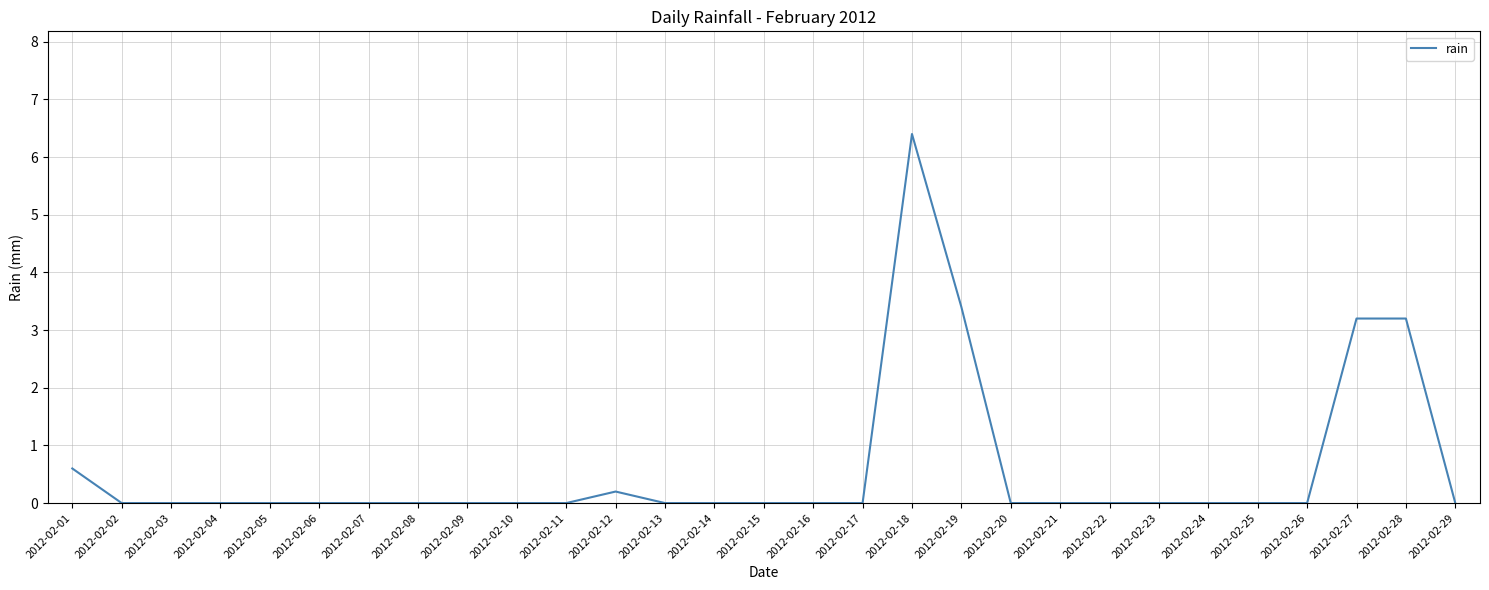

How many lines are shown in the chart?

1